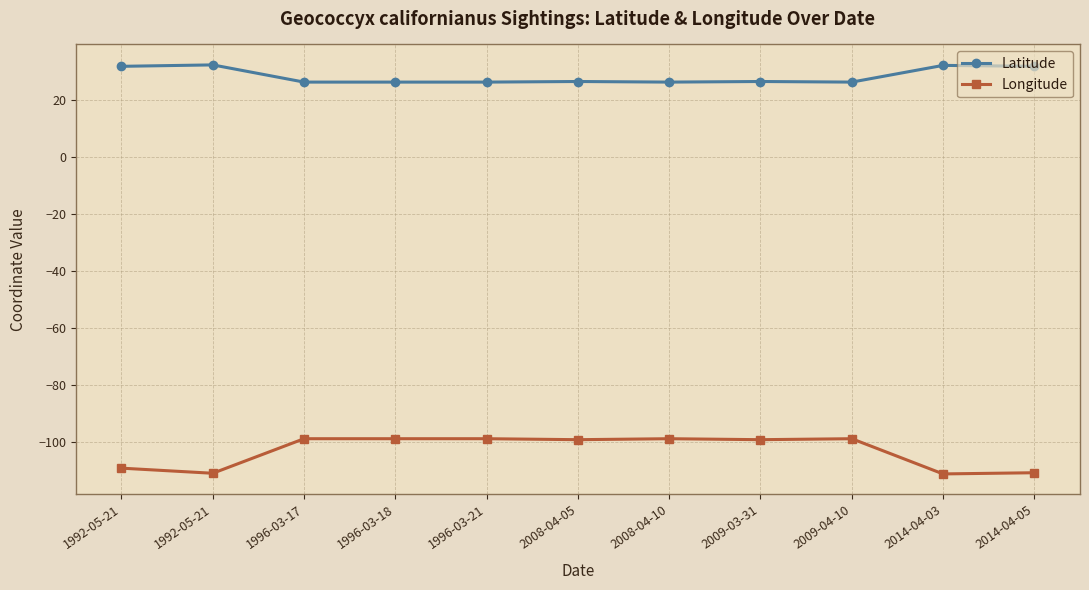

How many lines are shown in the chart?

2